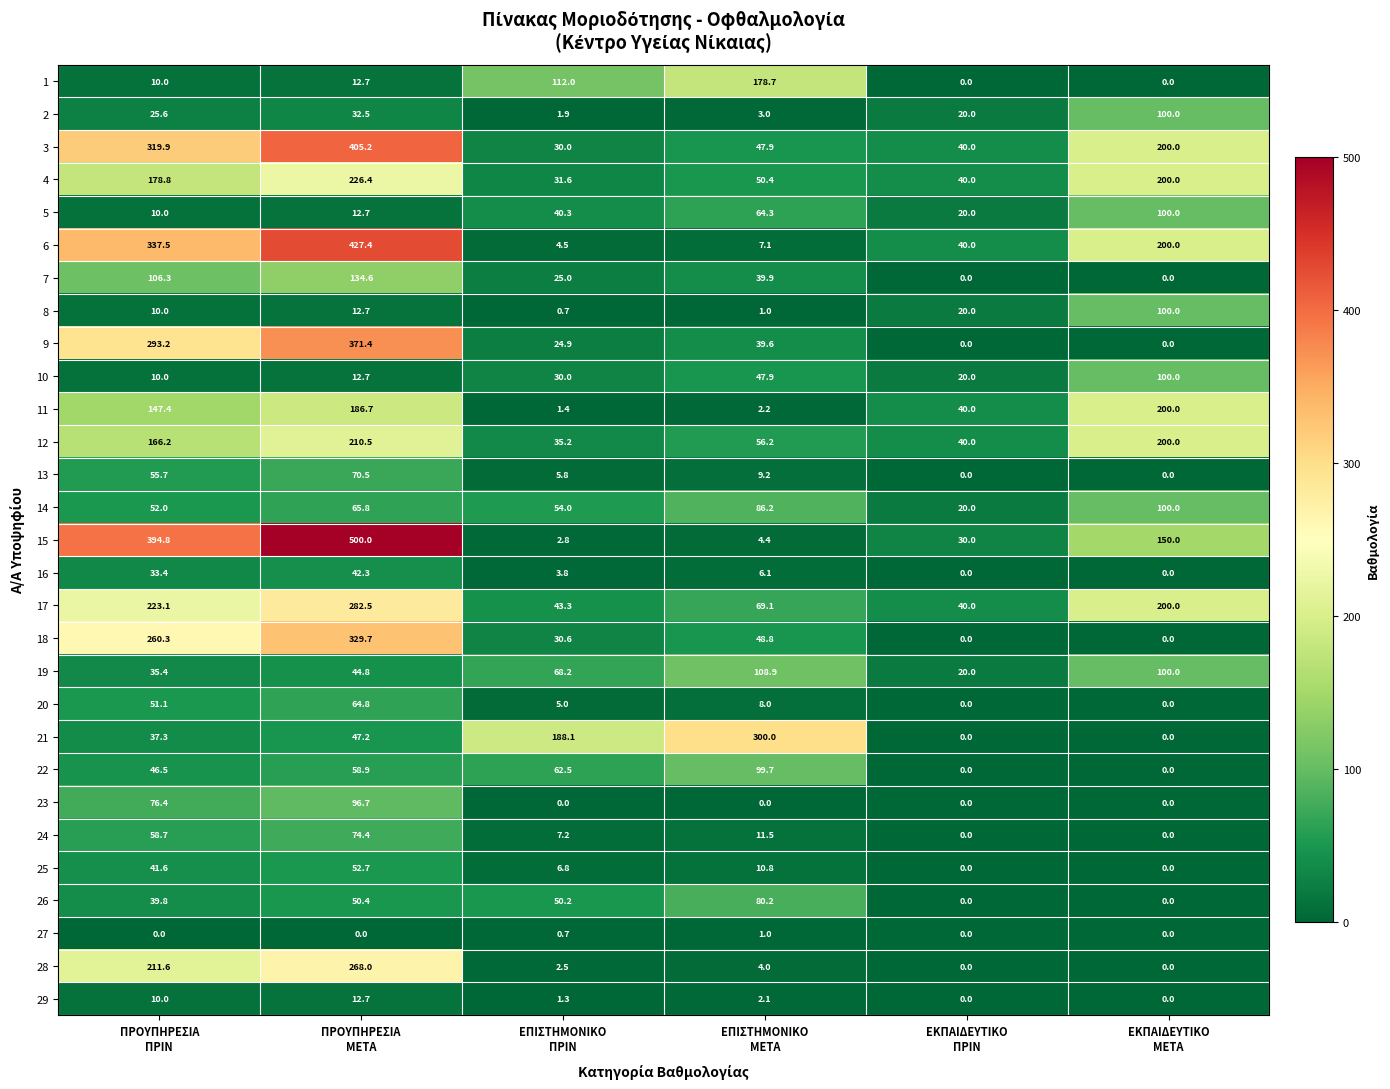

What is the average value of the 12 series?

118.0